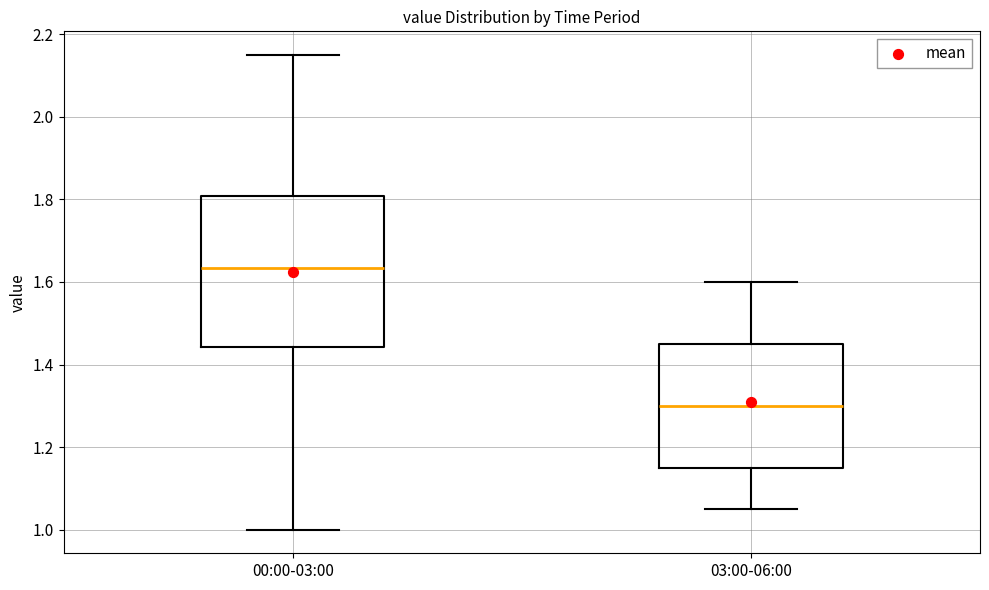

Where does the upper whisker of the box for 03:00-06:00 end on the y-axis? The values are not printed on the chart, so give them approximately, as read against the axis.

1.60